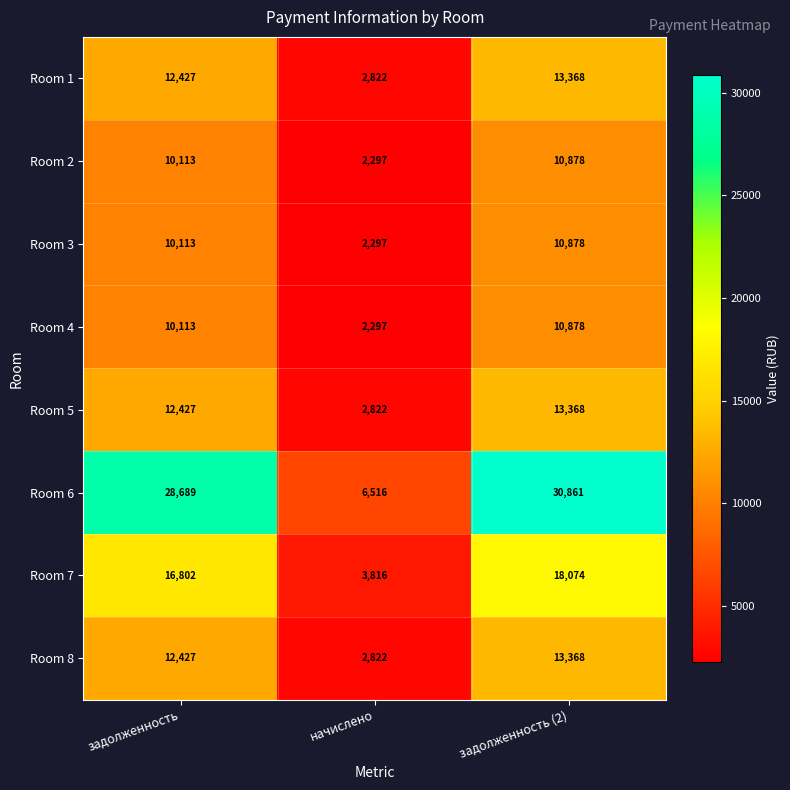

What is the average value of the Room 1 series?

9539